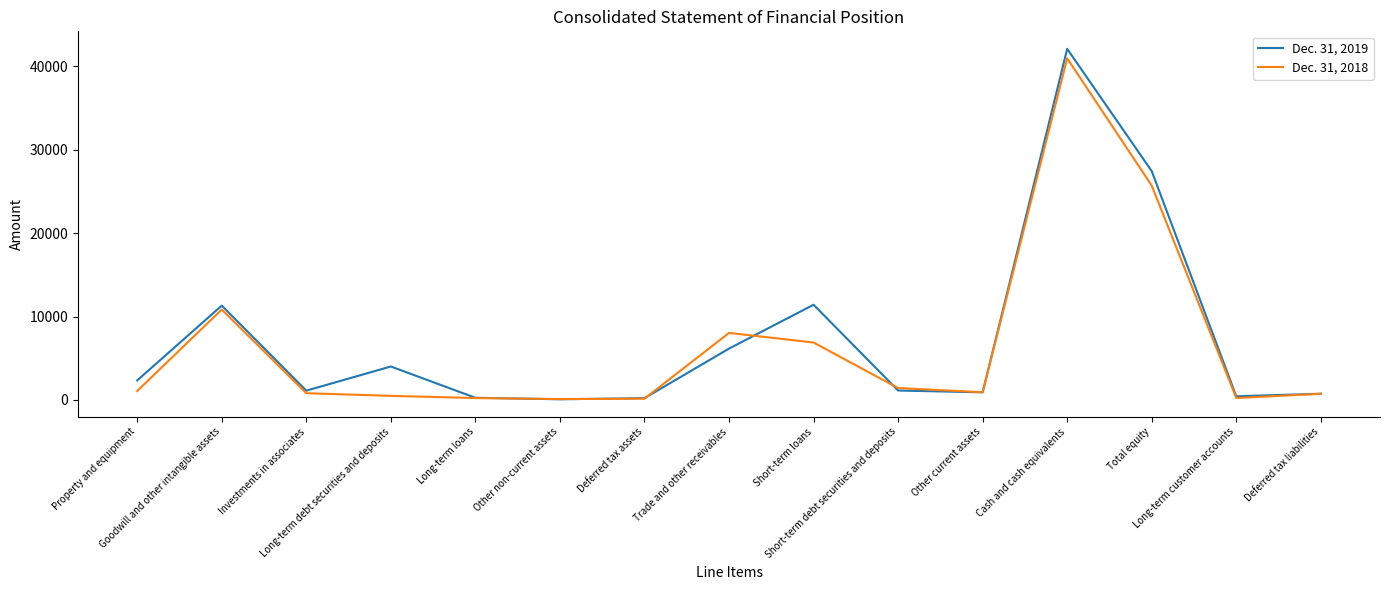

The value of Dec. 31, 2018 at Total equity is 25706. True or false?

True